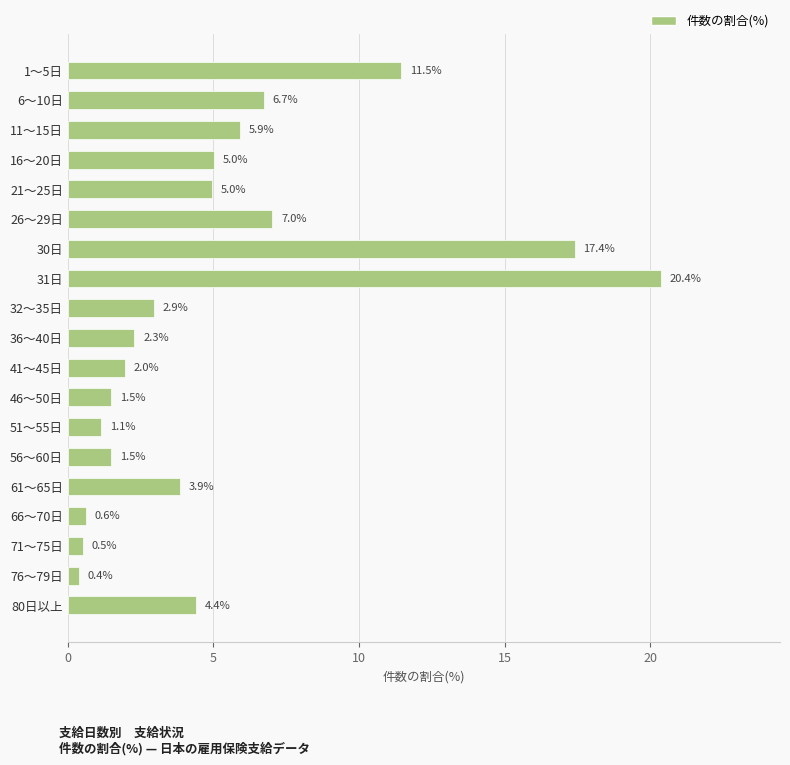

What is the label of the 2nd bar from the top?

6～10日